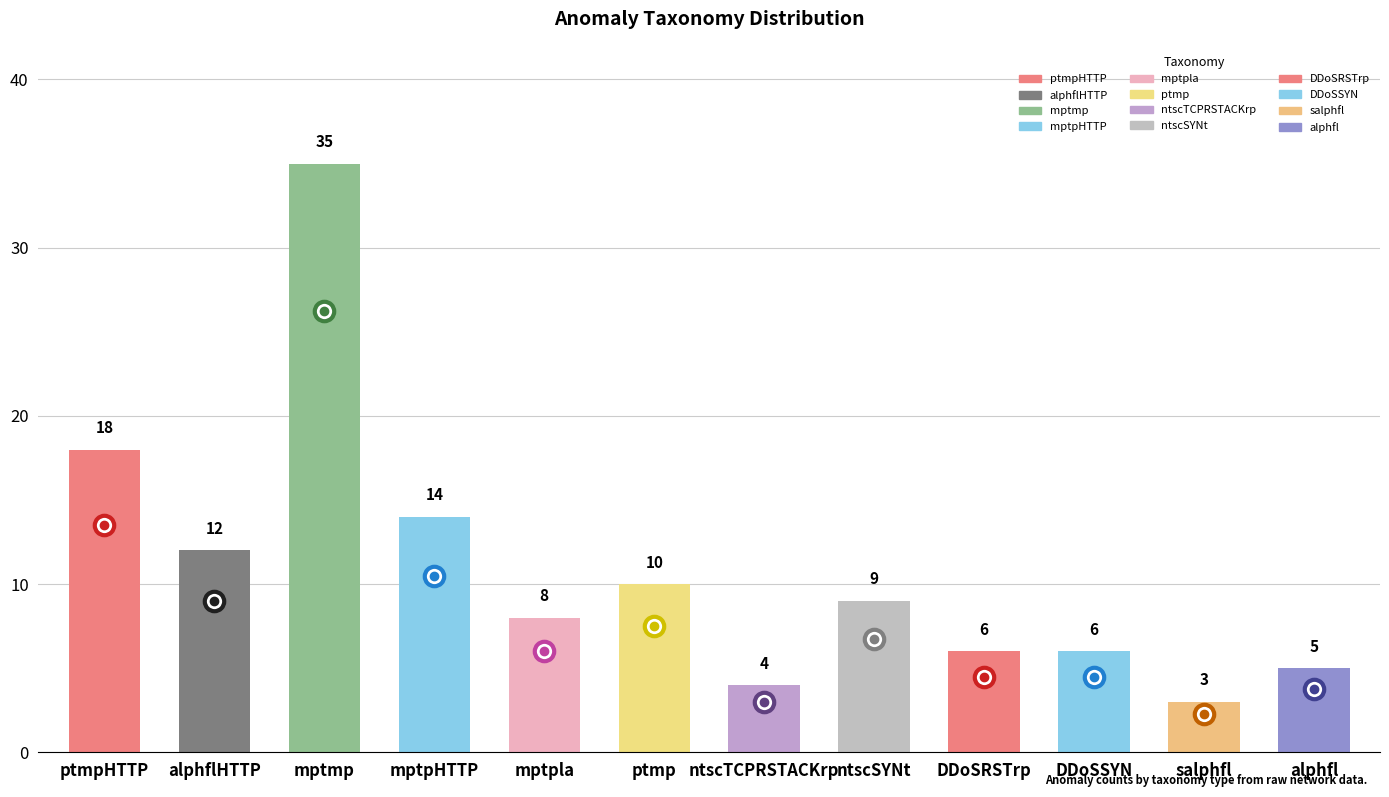

The chart shows a value of 12 at alphflHTTP. True or false?

True